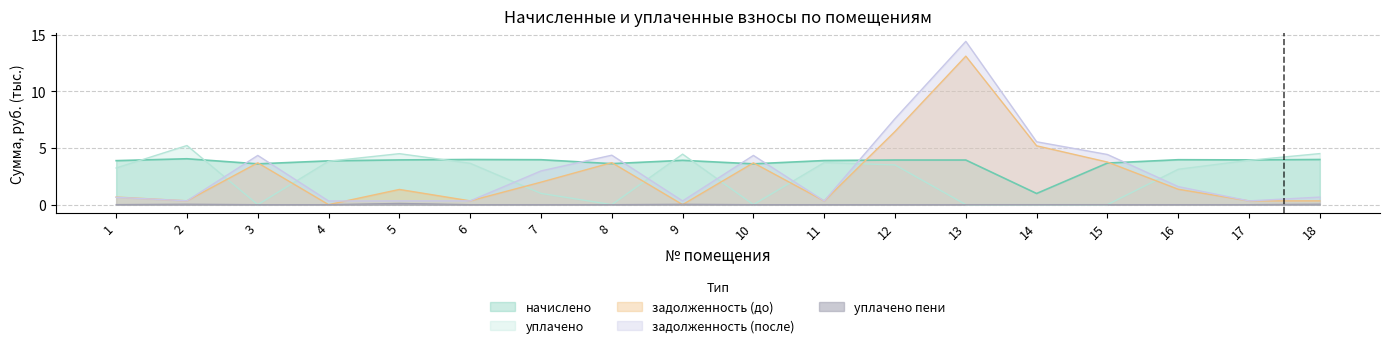

What is the average value of the уплачено series?

2.5